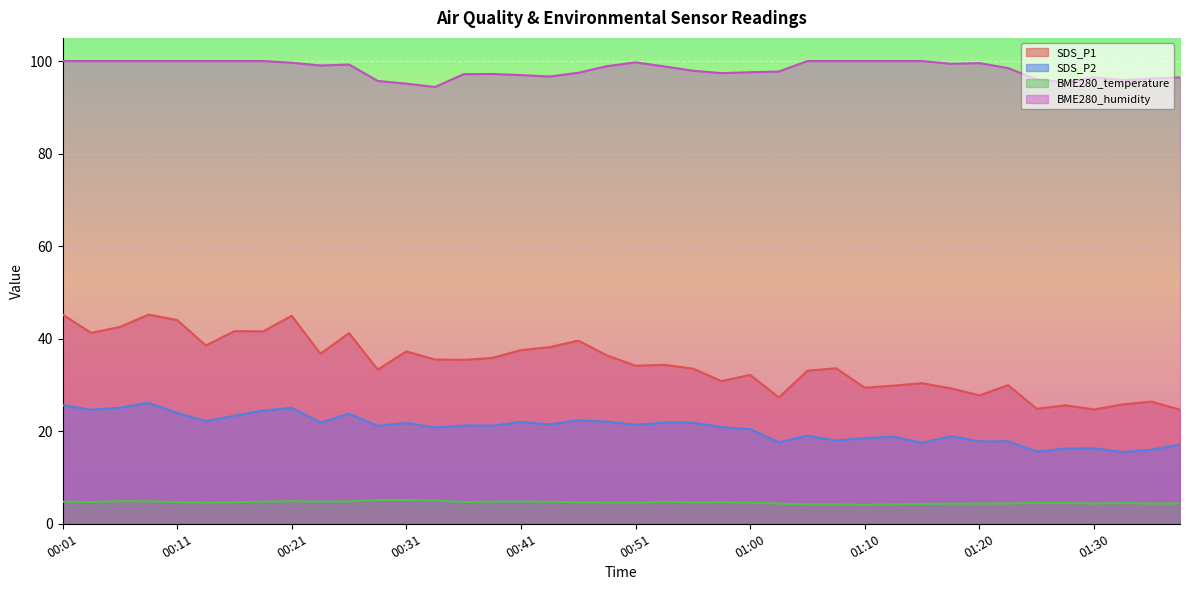

What is the difference between the SDS_P2 values at 00:48 and 01:17?

3.2